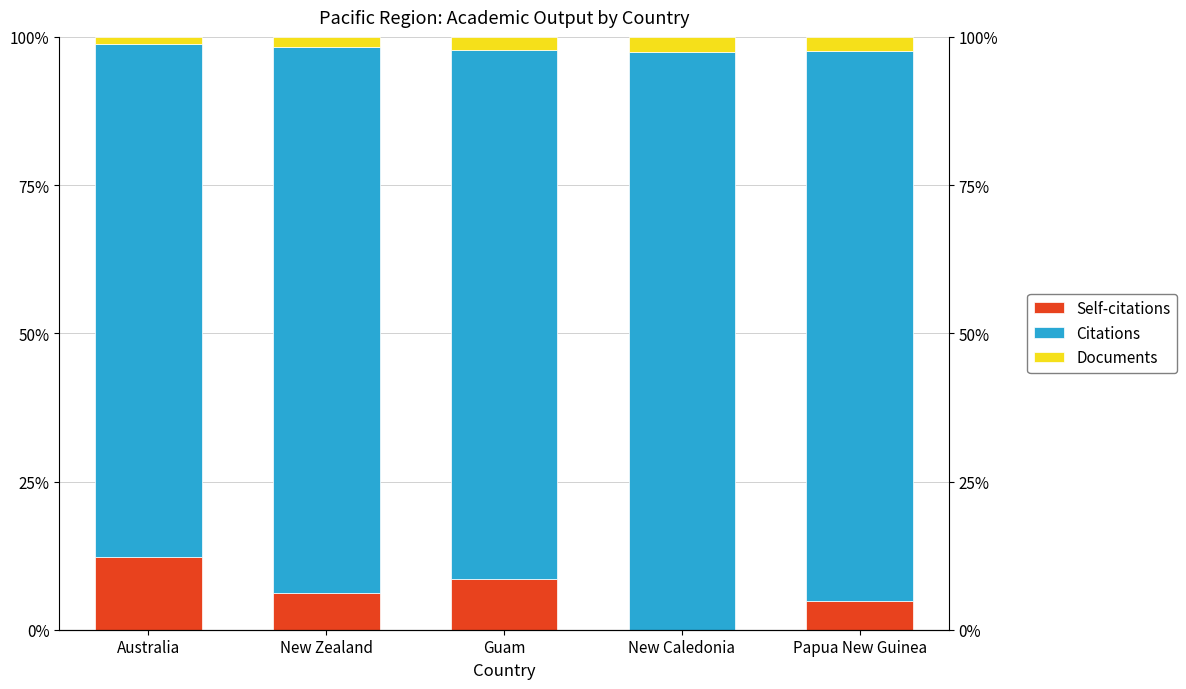

What is the value of the Documents bar at the 5th from the left?

2.4